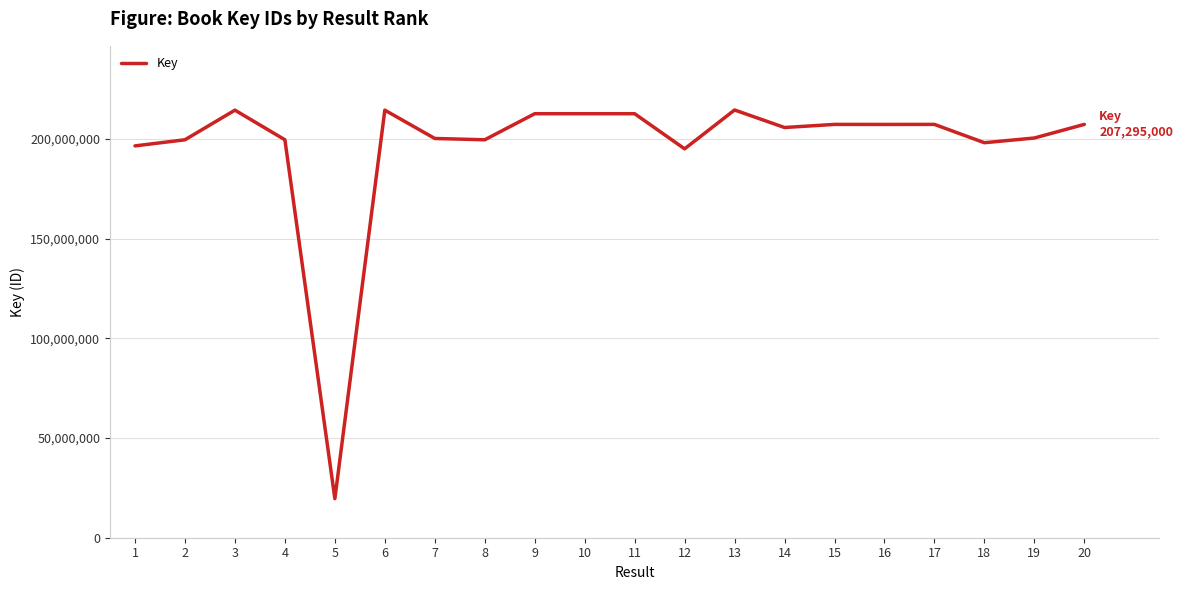

What is the difference between the maximum and second lowest values?

19480891